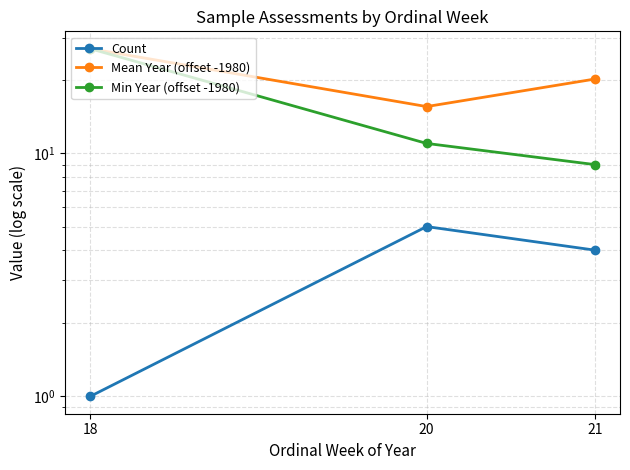

Between 21 and 18, which is larger?

21